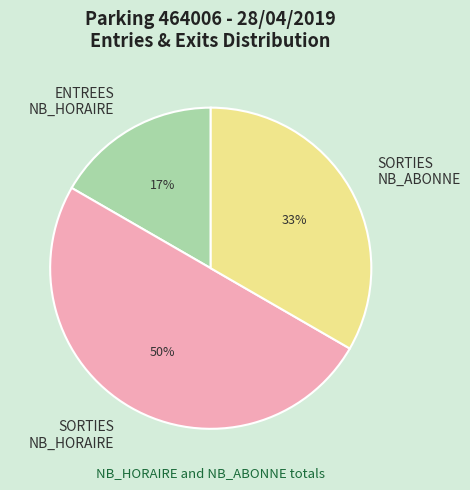

What is the smallest slice in the pie chart?

ENTREES NB_HORAIRE